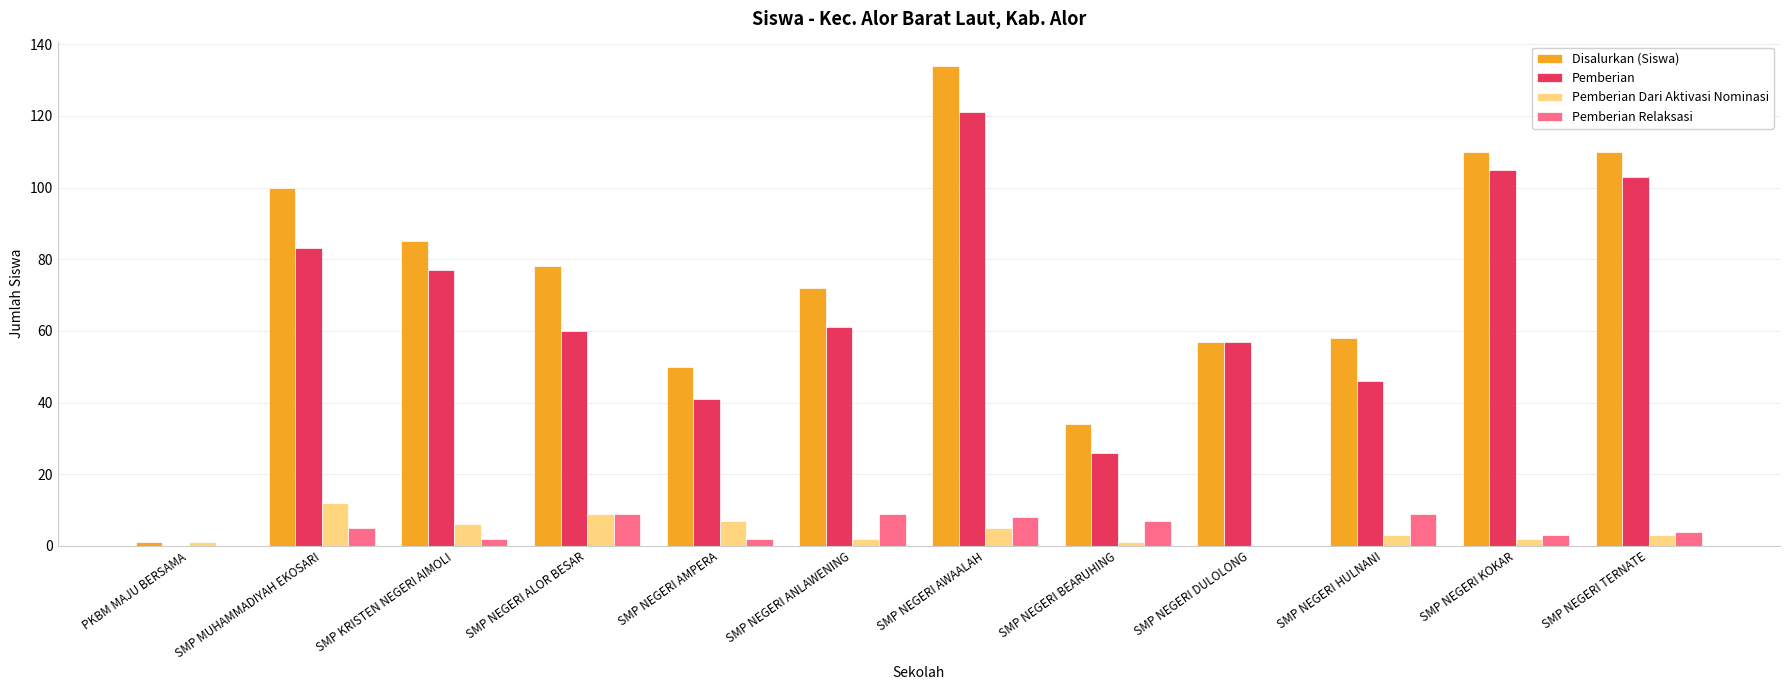

Is it true that Pemberian equals 57 at SMP NEGERI DULOLONG?

True